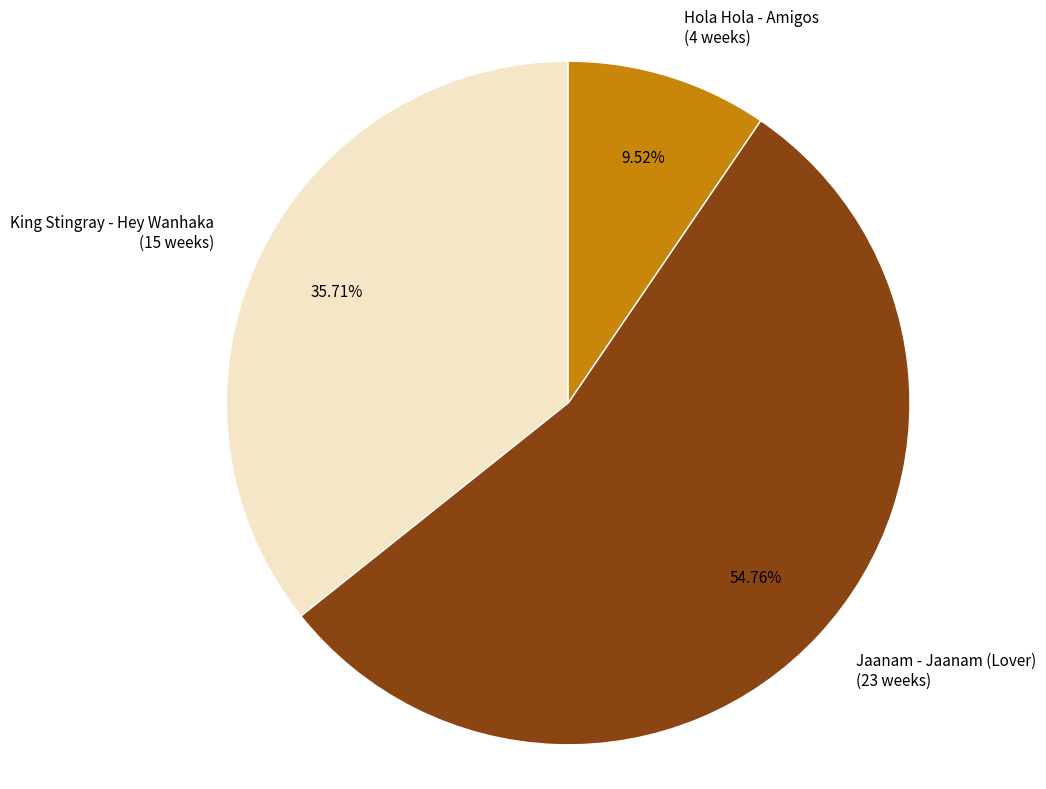

Is there a majority slice in this chart?

Yes